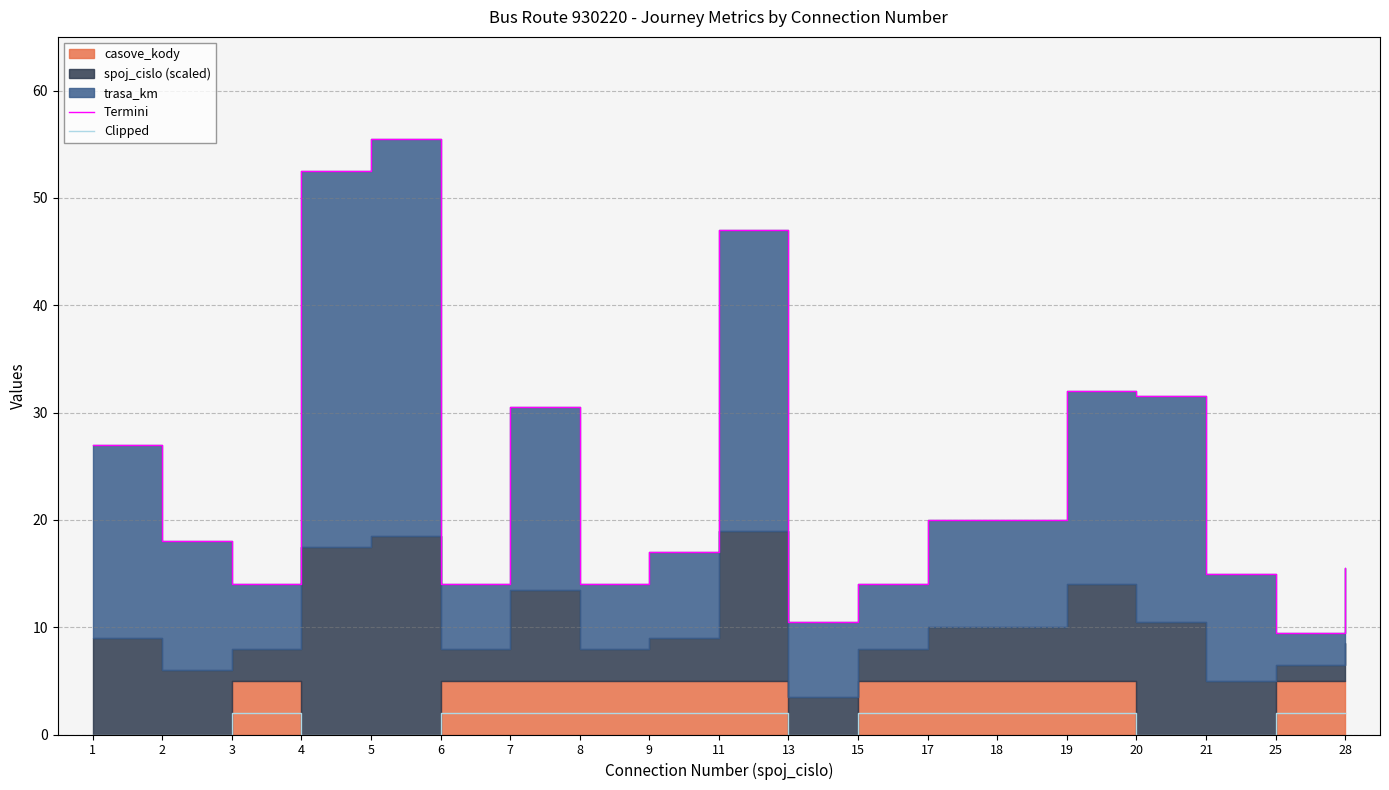

How many data points does each series have?

19